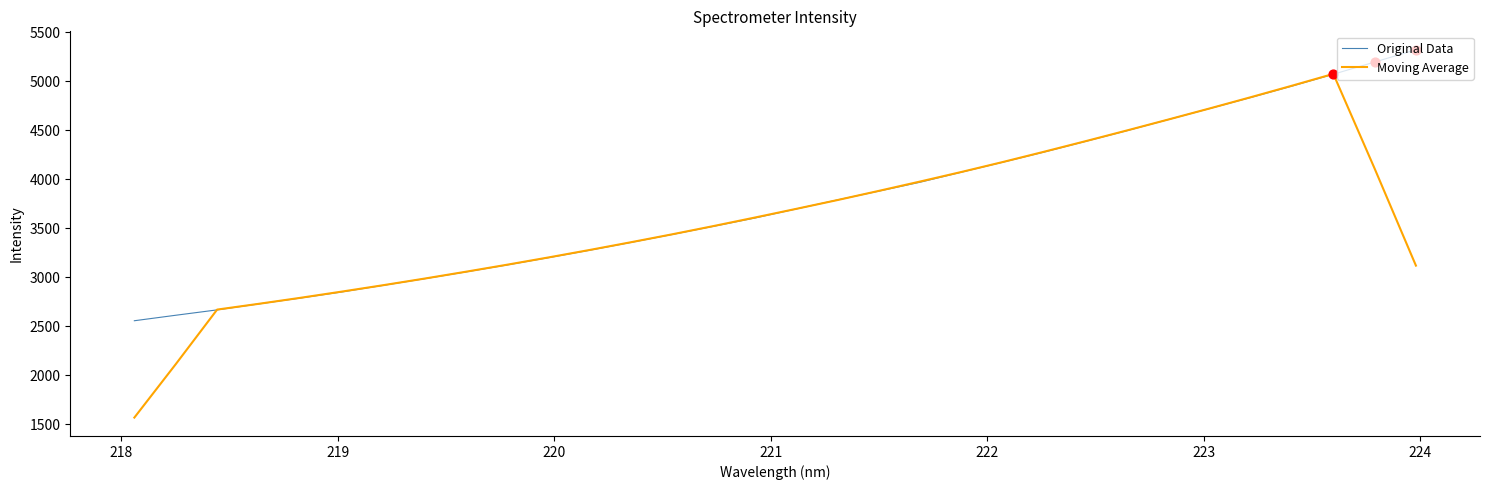

Which series has the largest total across all categories?

Original Data